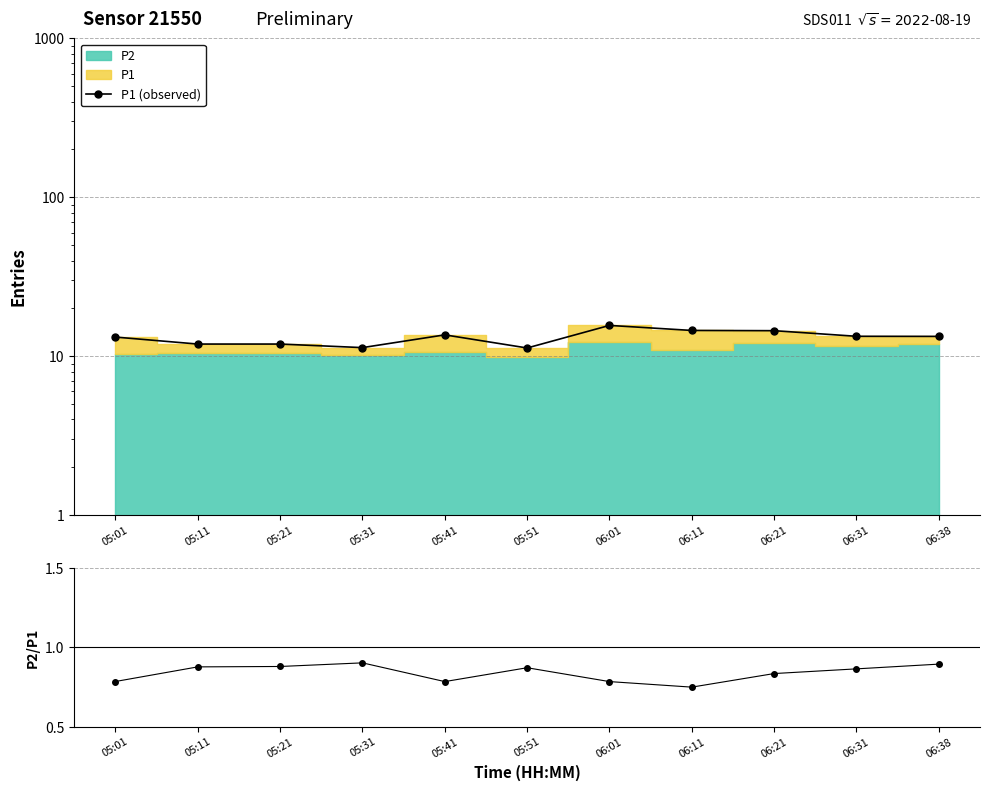

What is the sum of the P2/P1 values at 05:01 and 05:21?

1.7